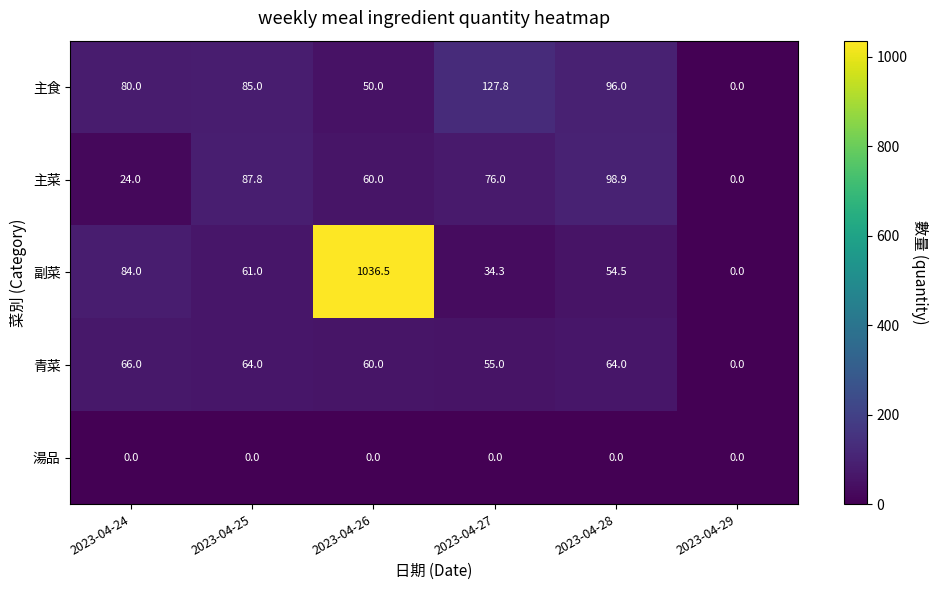

Count the number of categories in the chart.

6